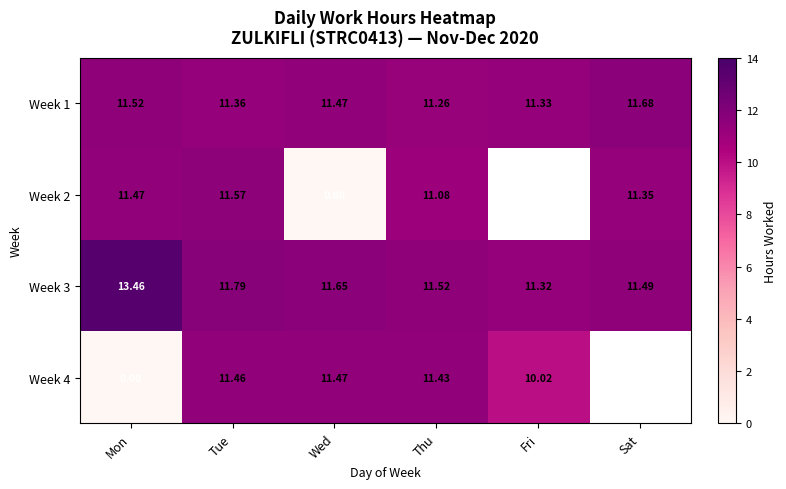

List the labels in order of Week 1 value, smallest first.

Thu, Fri, Tue, Wed, Mon, Sat